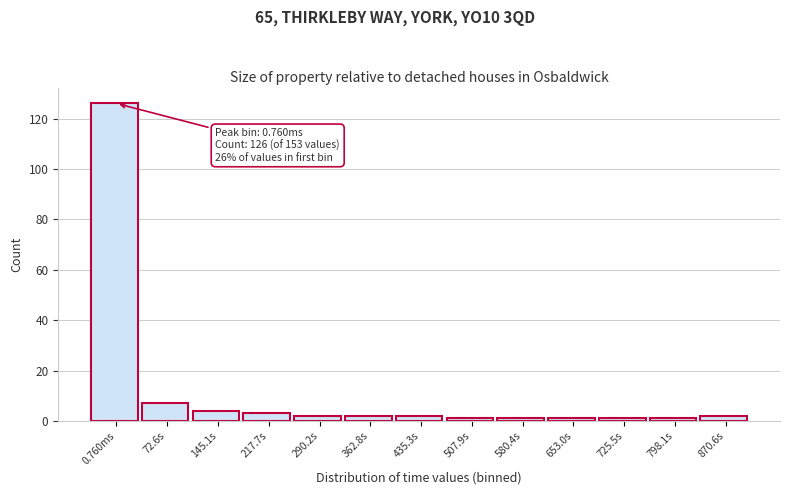

Reading right to left, transcribe all the data shown in this chart.

870.6s=2	798.1s=1	725.5s=1	653.0s=1	580.4s=1	507.9s=1	435.3s=2	362.8s=2	290.2s=2	217.7s=3	145.1s=4	72.6s=7	0.760ms=126